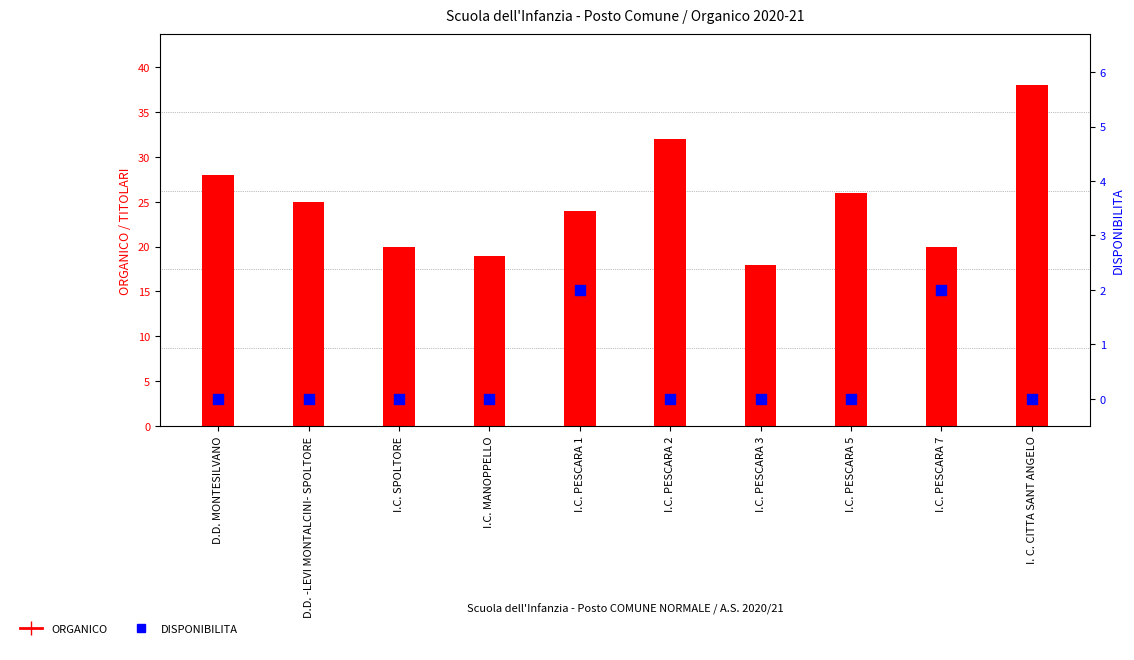

Is the value of DISPONIBILITA at I.C. PESCARA 1 greater than the value of ORGANICO at I. C. CITTA SANT ANGELO?

No